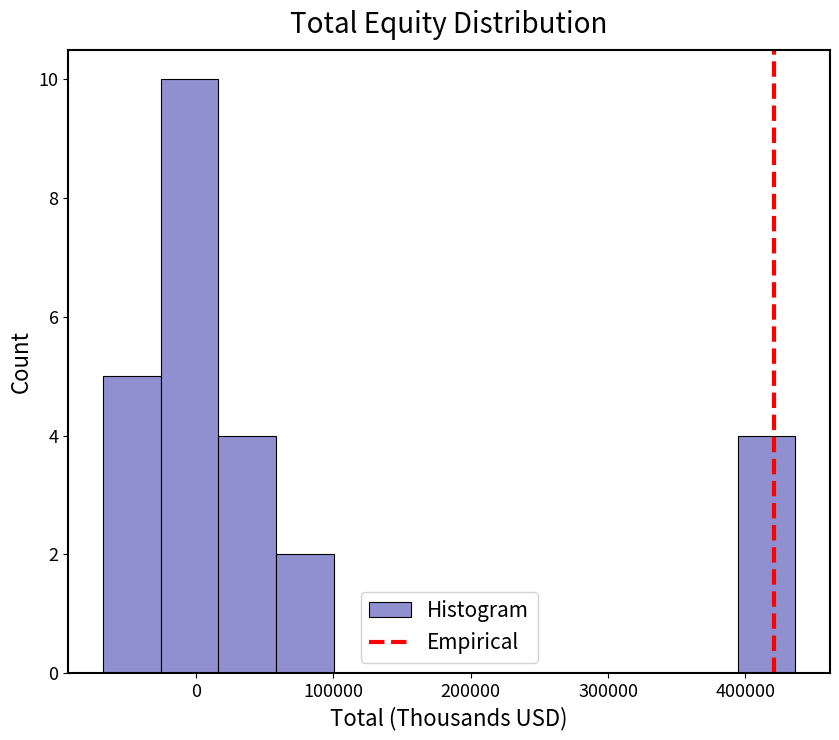

Over which range of the x-axis is the bar tallest?

-30000 to 20000